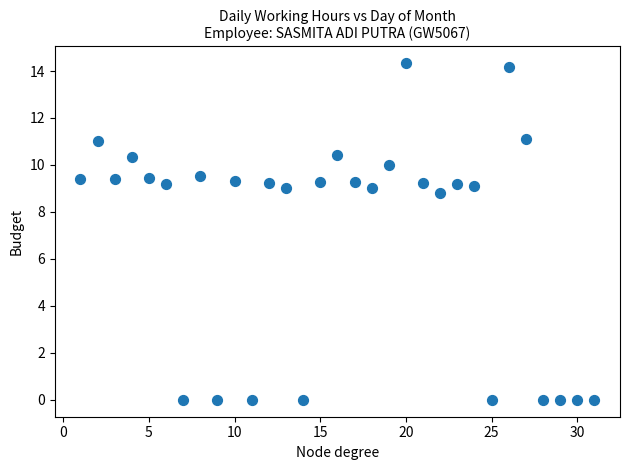

What Y value in the scatter plot is closest to 7?

8.8